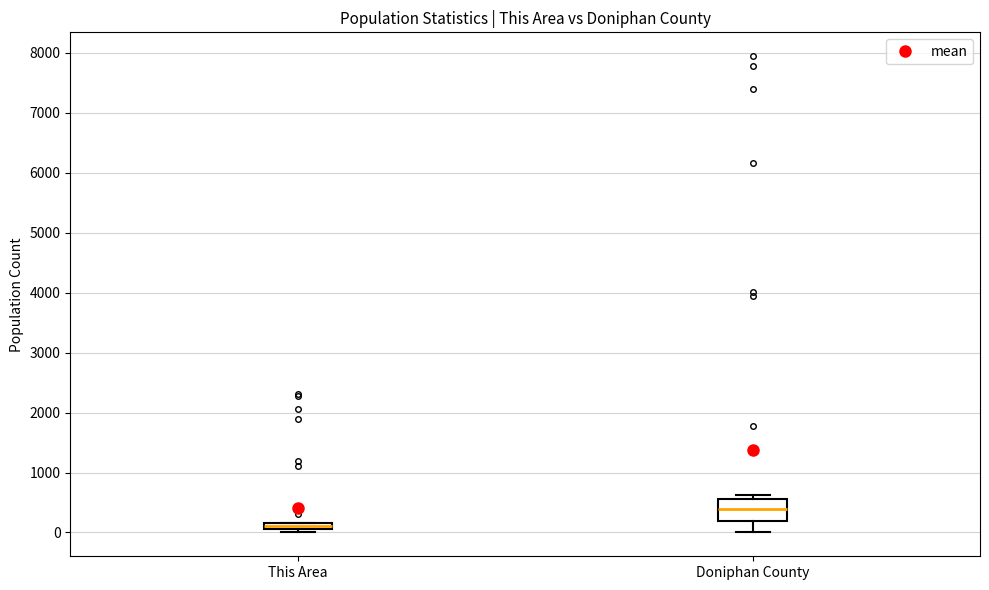

Comparing the boxes themselves (not the whiskers), which one is the tallest?

Doniphan County